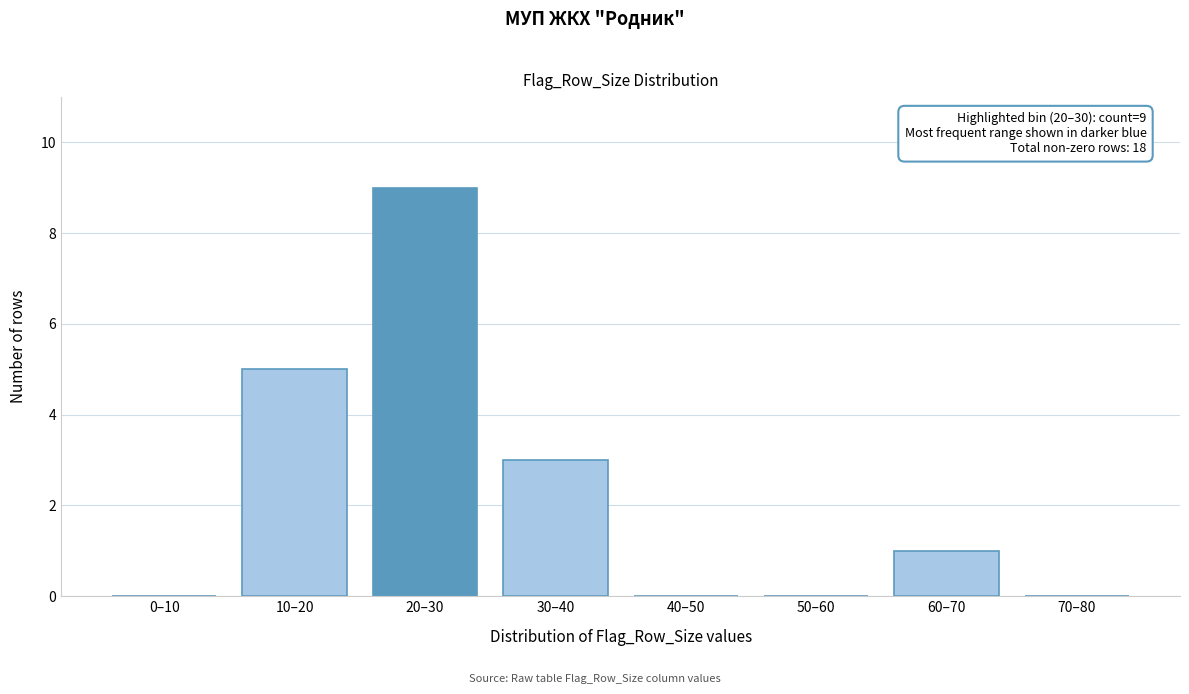

Reading left to right, list all the values displayed in this chart.

0–10=0	10–20=5	20–30=9	30–40=3	40–50=0	50–60=0	60–70=1	70–80=0